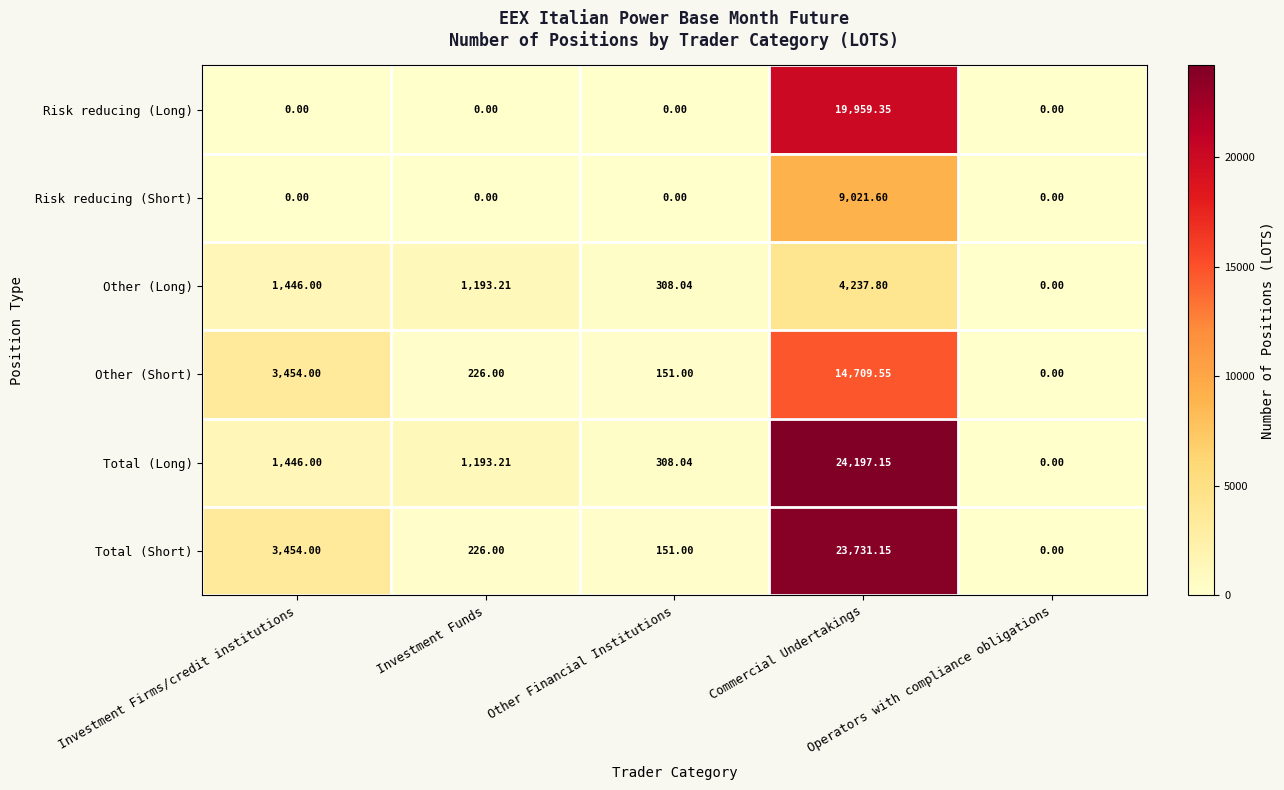

Which series has the largest total across all categories?

Total (Short)